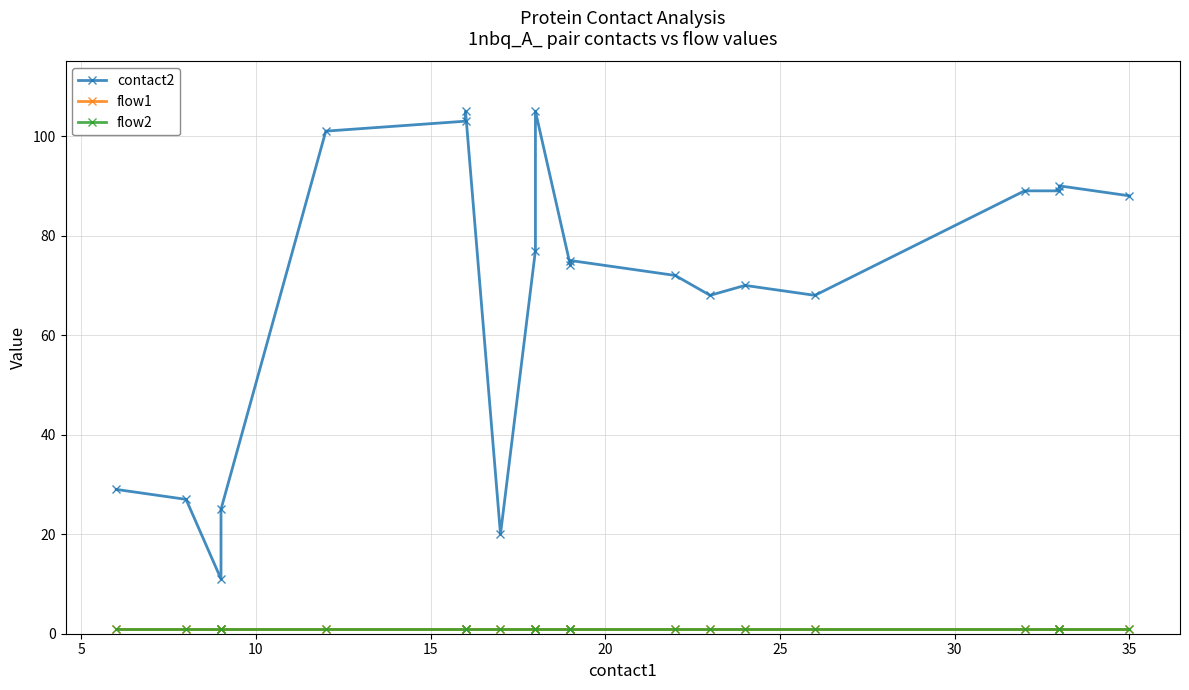

Does the chart display data point markers on the line(s)?

Yes